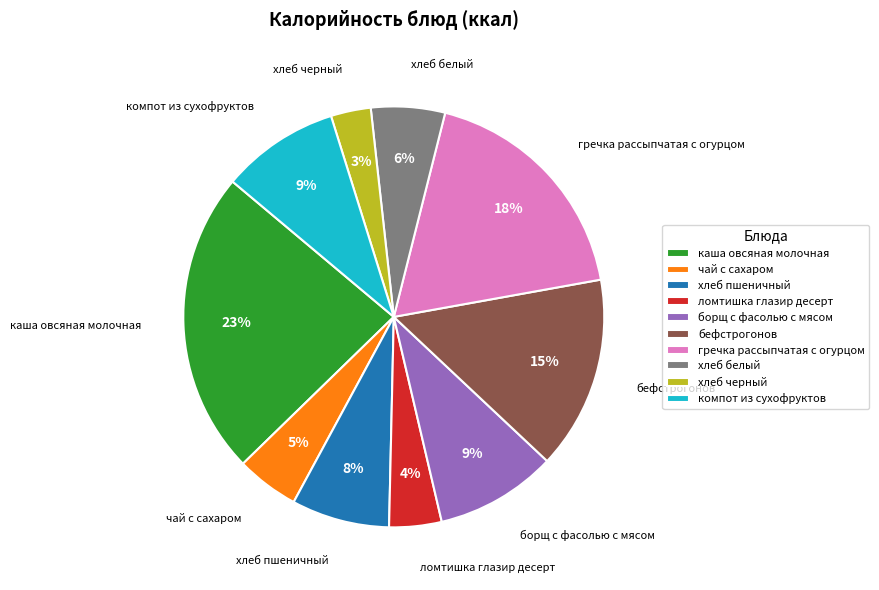

Between ломтишка глазир десерт and компот из сухофруктов, which is larger?

компот из сухофруктов